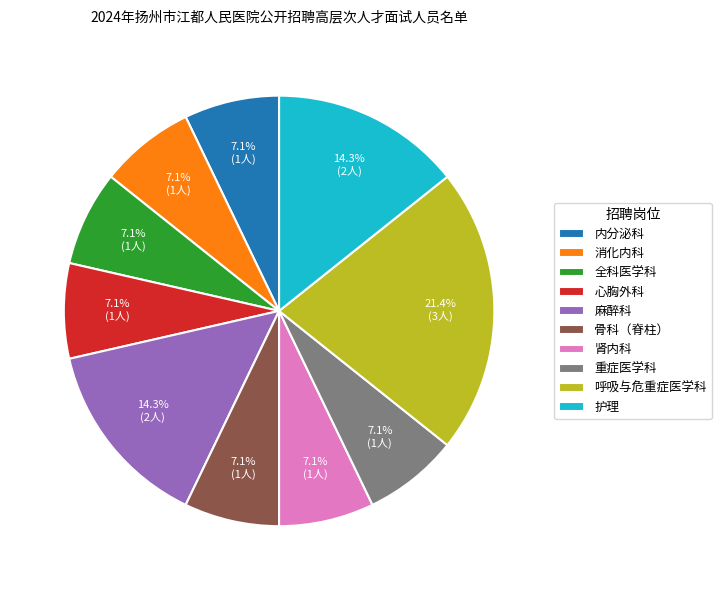

Is there any slice that represents more than half of the pie?

No